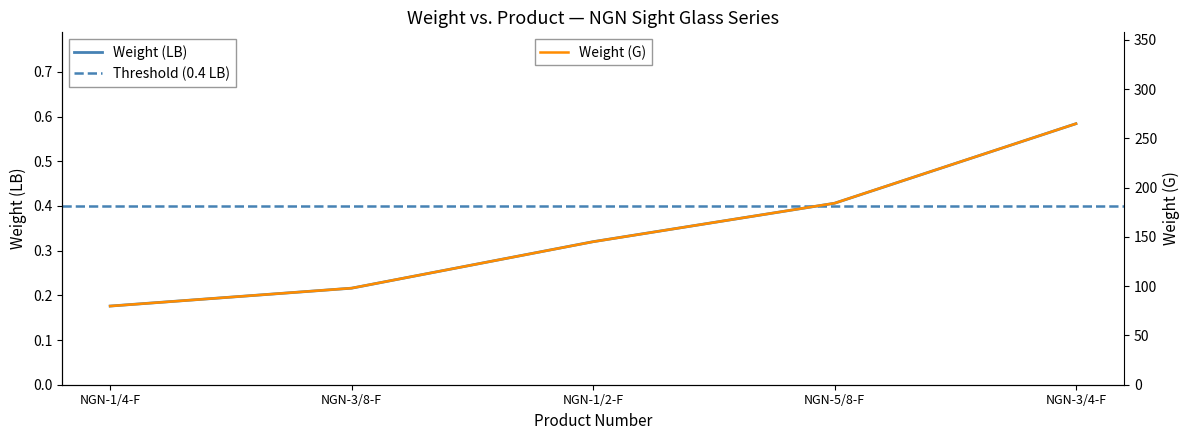

Is the value of Weight (LB) at NGN-3/4-F greater than the value of Weight (G) at NGN-3/8-F?

No